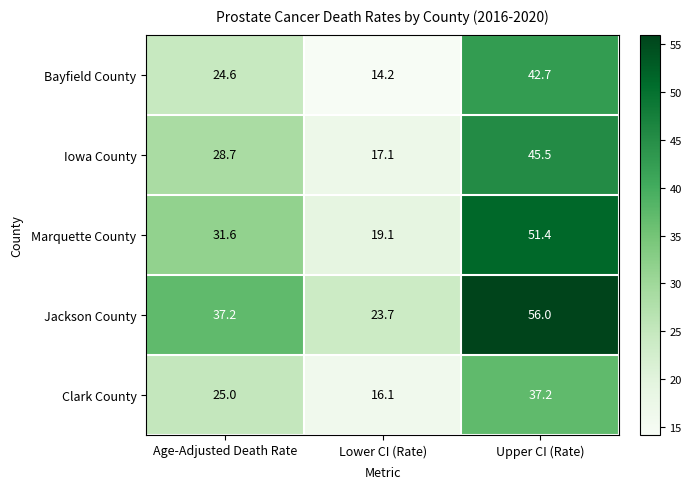

Reading left to right, transcribe all the data shown in this chart.

Bayfield County: 24.6	14.2	42.7
Iowa County: 28.7	17.1	45.5
Marquette County: 31.6	19.1	51.4
Jackson County: 37.2	23.7	56.0
Clark County: 25.0	16.1	37.2